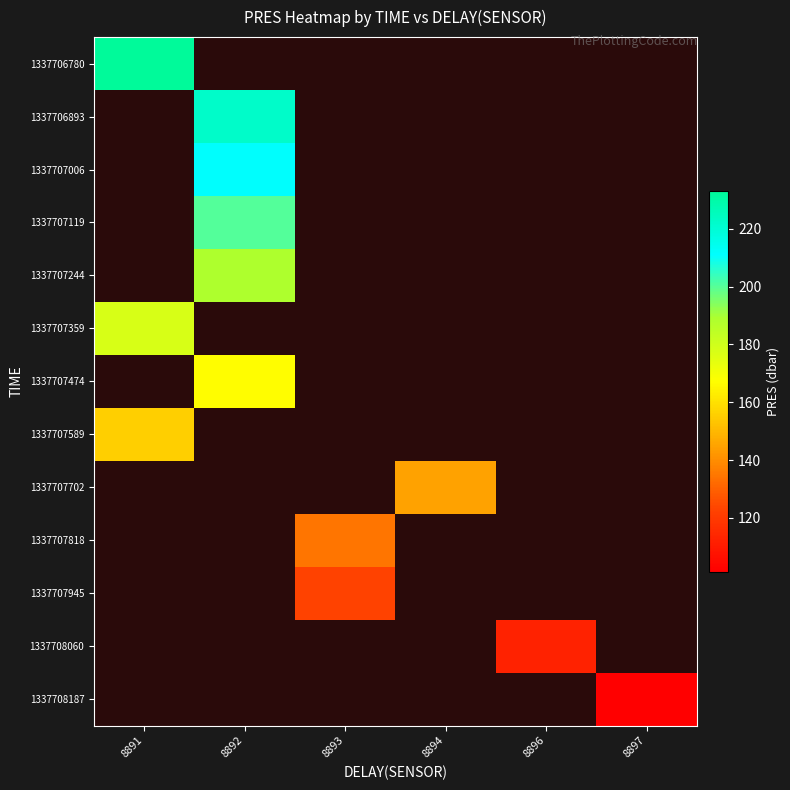

List the series in order of their overall mean, highest first.

1337706780, 1337706893, 1337707006, 1337707119, 1337707244, 1337707359, 1337707474, 1337707589, 1337707702, 1337707818, 1337707945, 1337708060, 1337708187